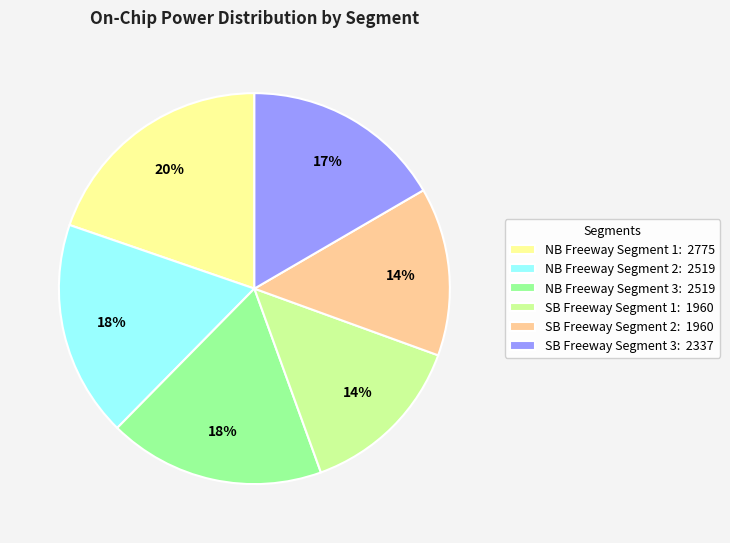

What is the ratio of the value at SB Freeway Segment 1: 1960 to the value at NB Freeway Segment 1: 2775?

0.7